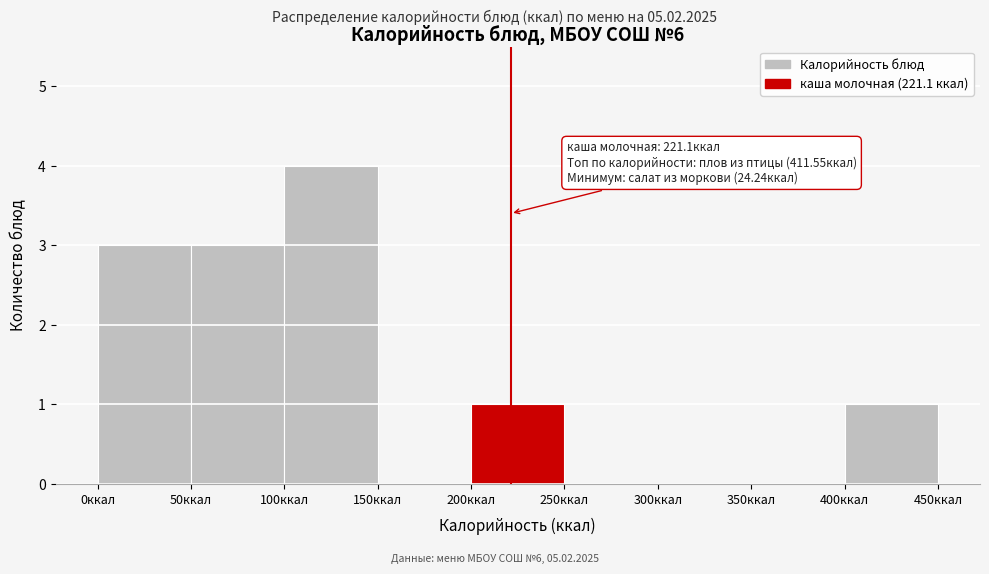

Over which range of the x-axis is the bar tallest?

100 to 150